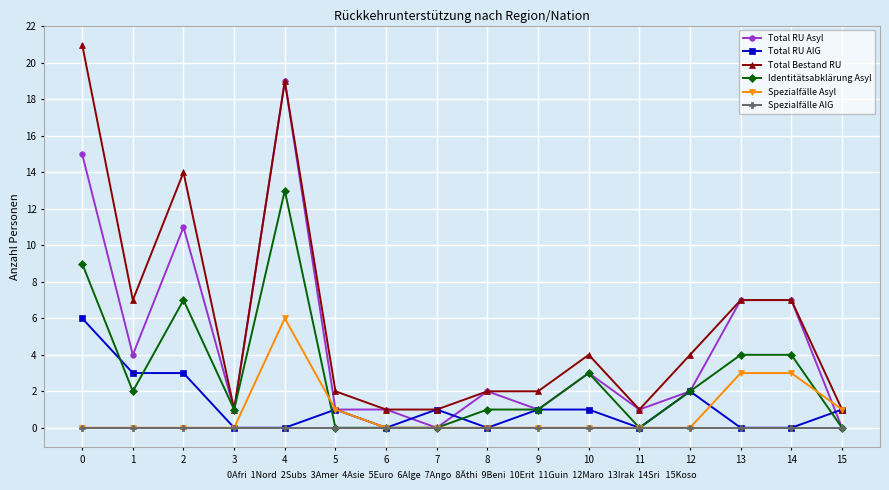

At which category is the sum across all series the highest?

4